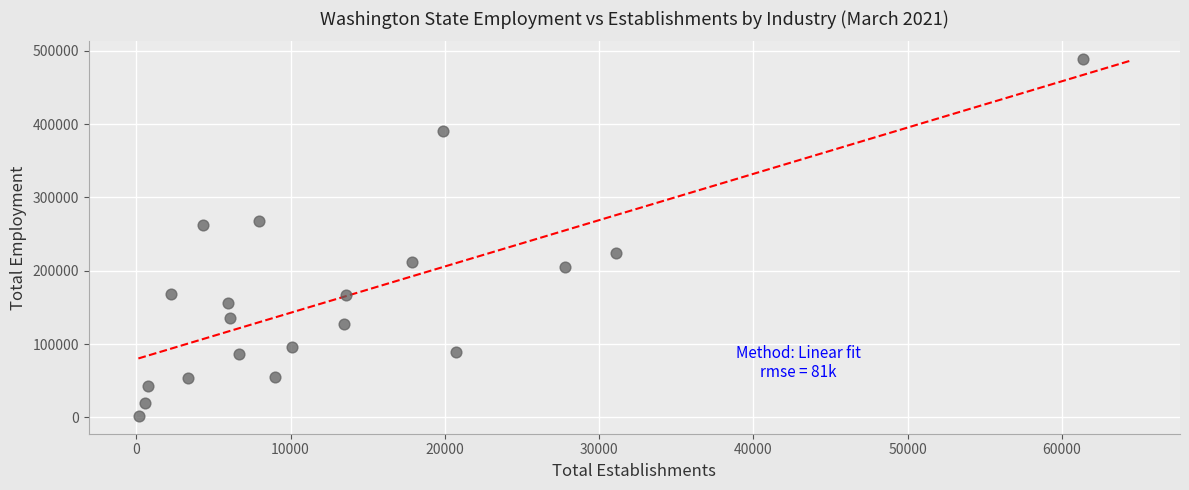

What is the range of X values (max minus min)?

61228